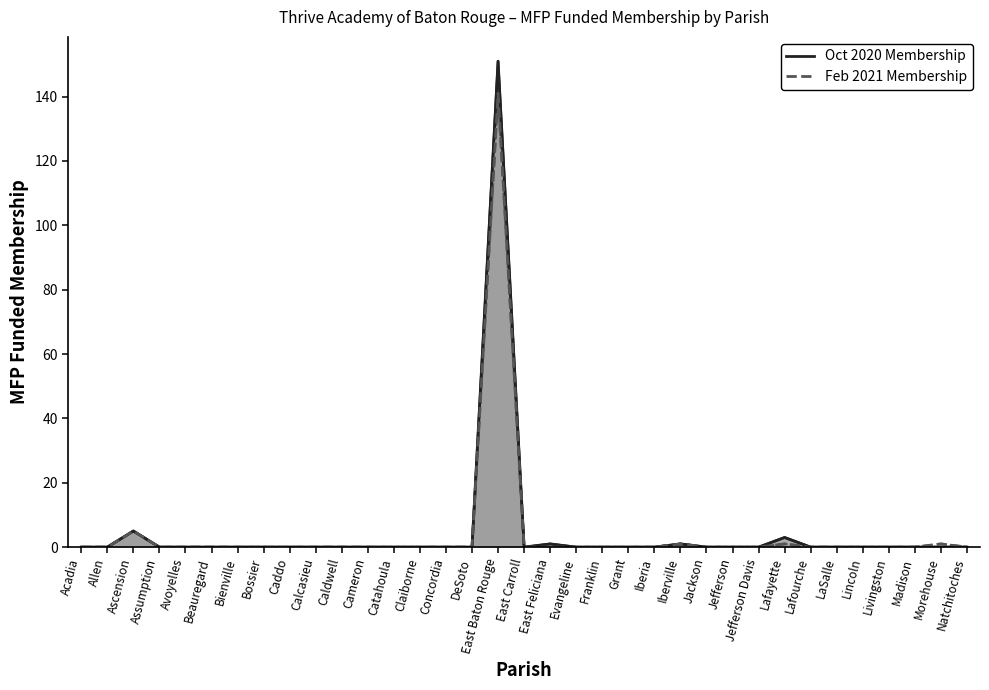

At which category is the sum across all series the highest?

East Baton Rouge